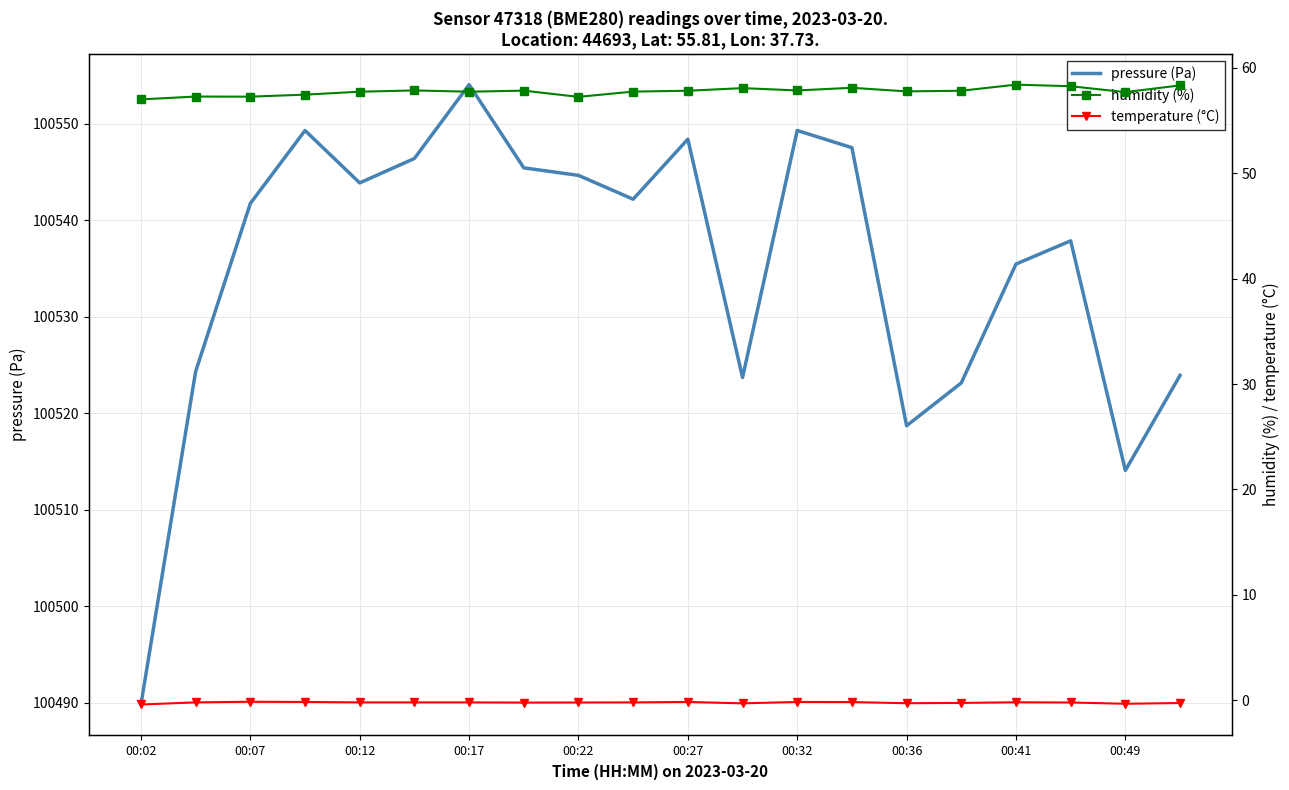

The value of pressure (Pa) at 00:27 is 53311.6. True or false?

False